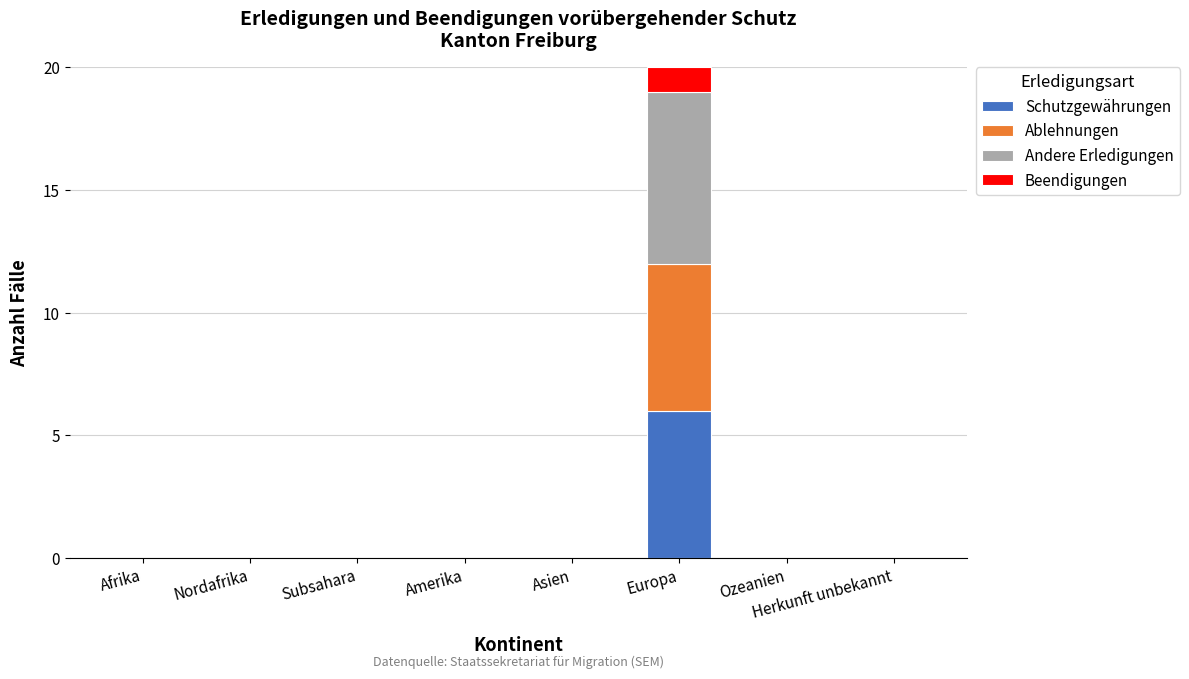

What is the highest value of the Schutzgewährungen series?

6